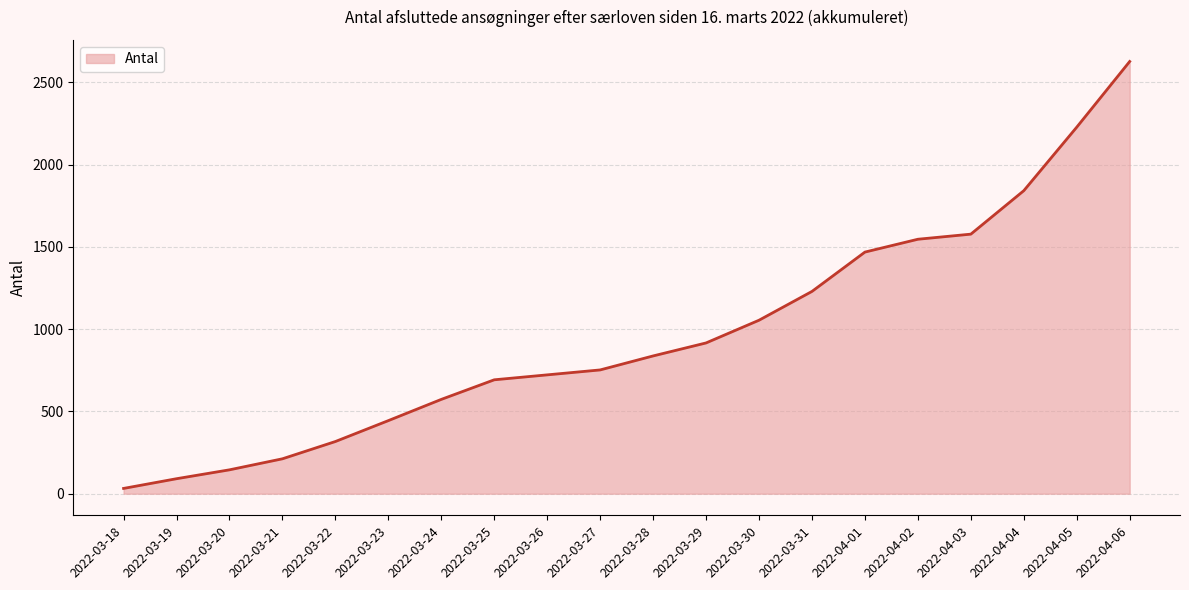

What is the sum of all values?

19301